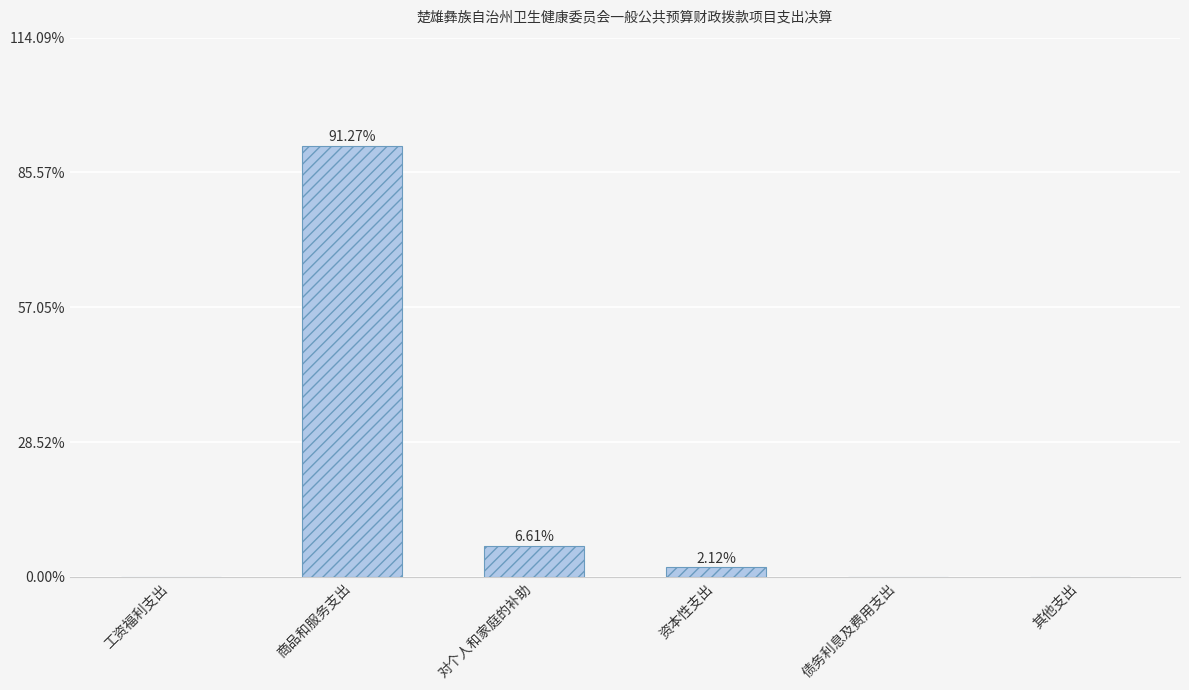

What is the sum of all values?

100.0